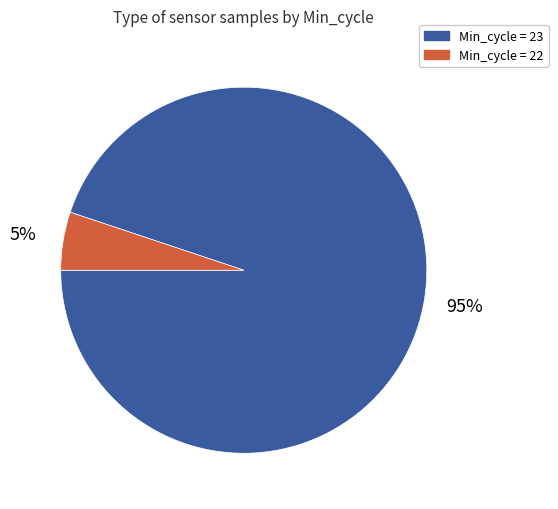

To the nearest percent, what is the average slice percentage?

50%